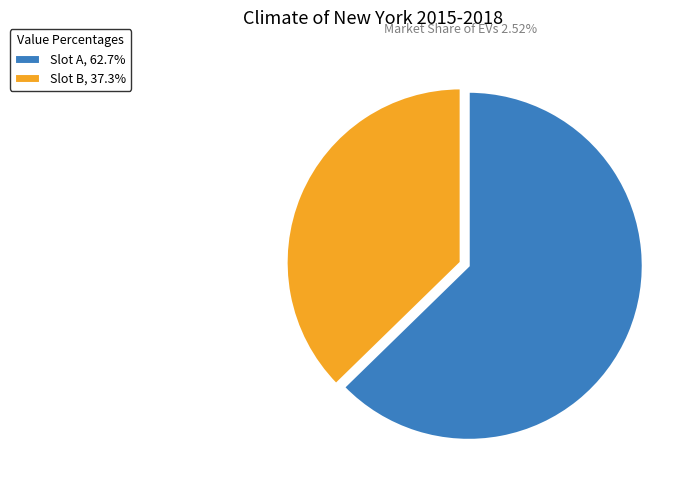

Is Slot B, 37.3% the majority of the pie?

No